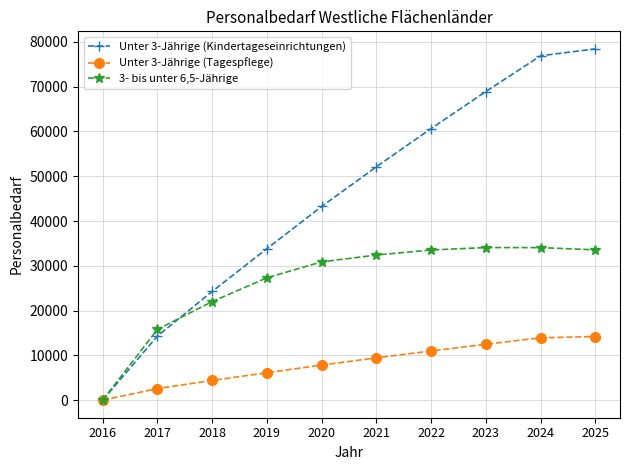

Rank the series at 2022 from lowest to highest value.

Unter 3-Jährige (Tagespflege), 3- bis unter 6,5-Jährige, Unter 3-Jährige (Kindertageseinrichtungen)